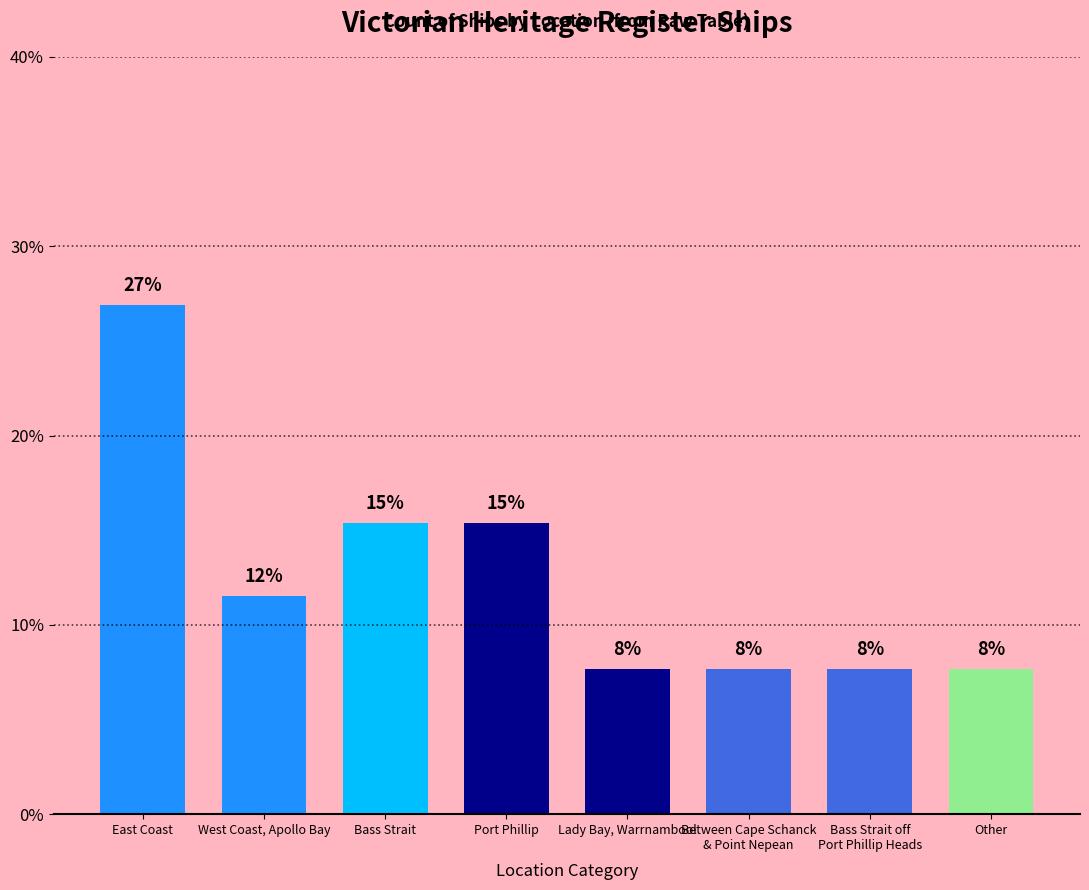

What is the value of the 8th bar from the left?

7.7